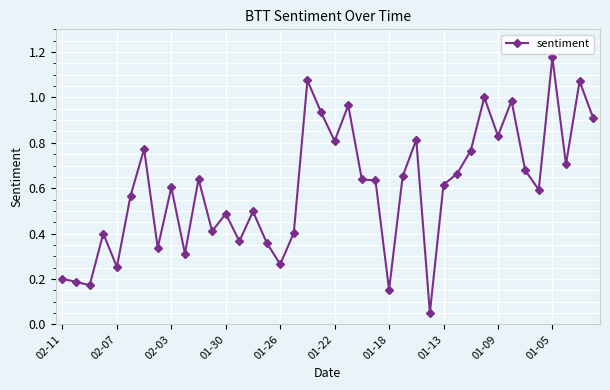

What is the sum of all values?

24.0